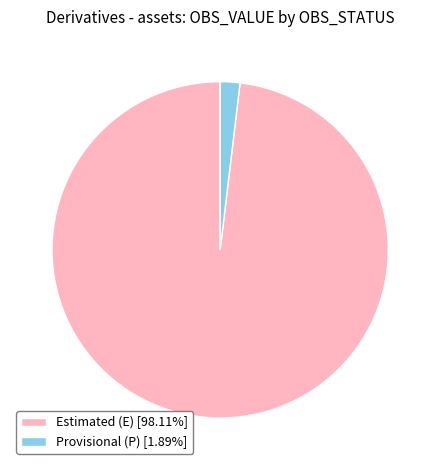

Is there a majority slice in this chart?

Yes